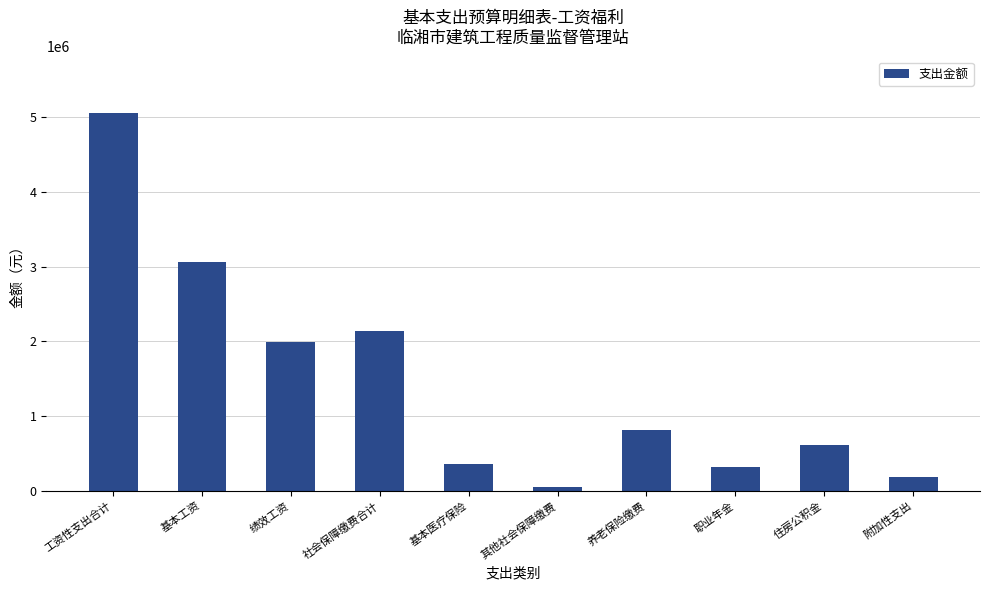

What position from the right is 附加性支出?

1